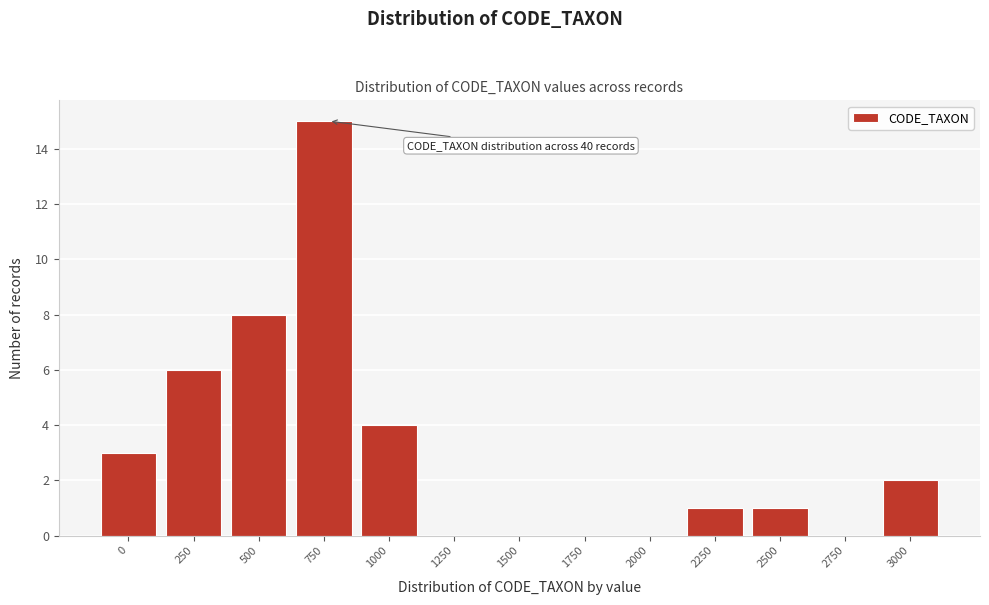

Reading right to left, extract all data points from this chart.

3000=2	2750=0	2500=1	2250=1	2000=0	1750=0	1500=0	1250=0	1000=4	750=15	500=8	250=6	0=3